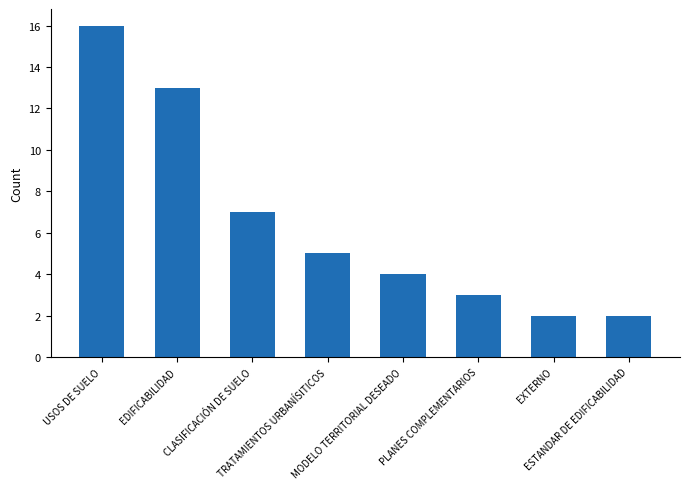

Is it true that the value at EDIFICABILIDAD is 13?

True